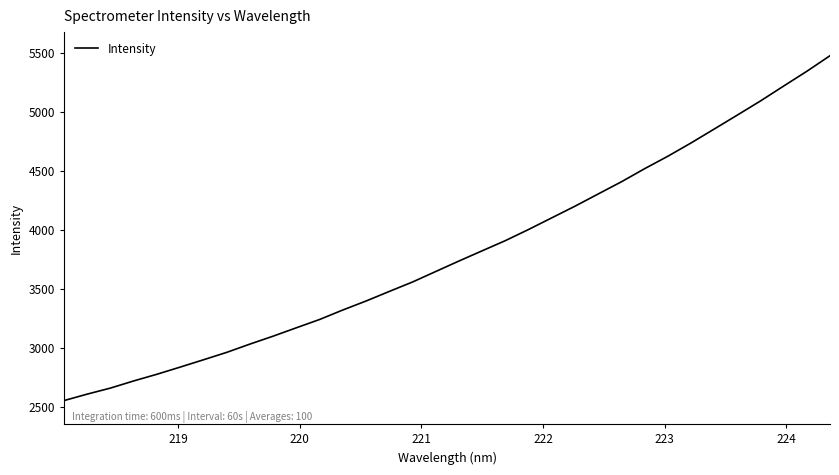

What is the difference between the maximum and minimum values?

2922.9